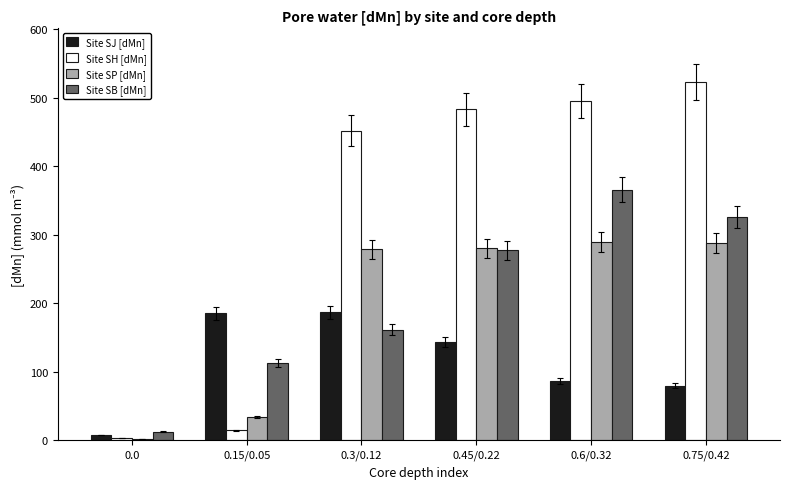

Does the chart contain stacked bars?

No